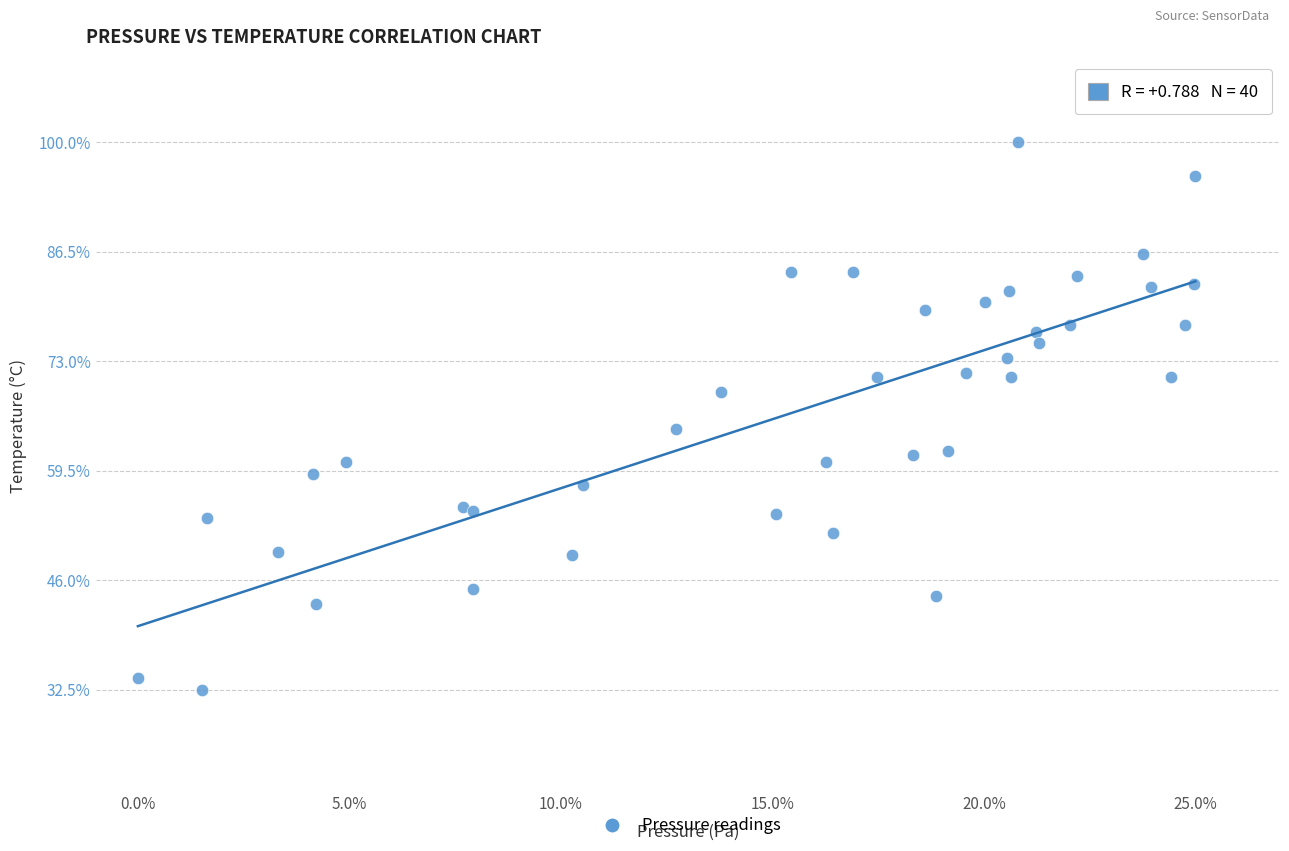

What Y value in the scatter plot is closest to 66?

64.6